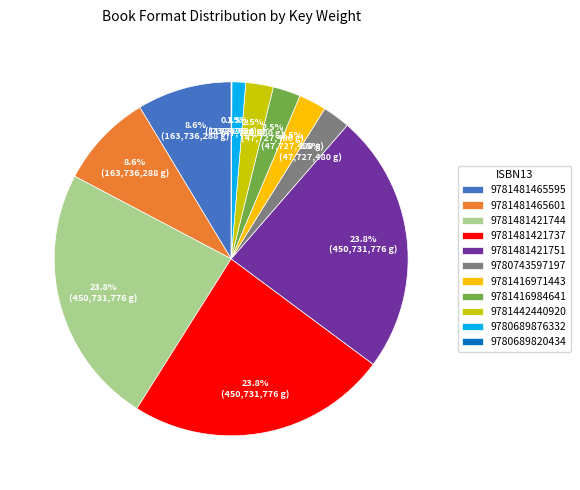

Combined, what portion of the pie is 9781481421744 and 9781481421737?

47.6%